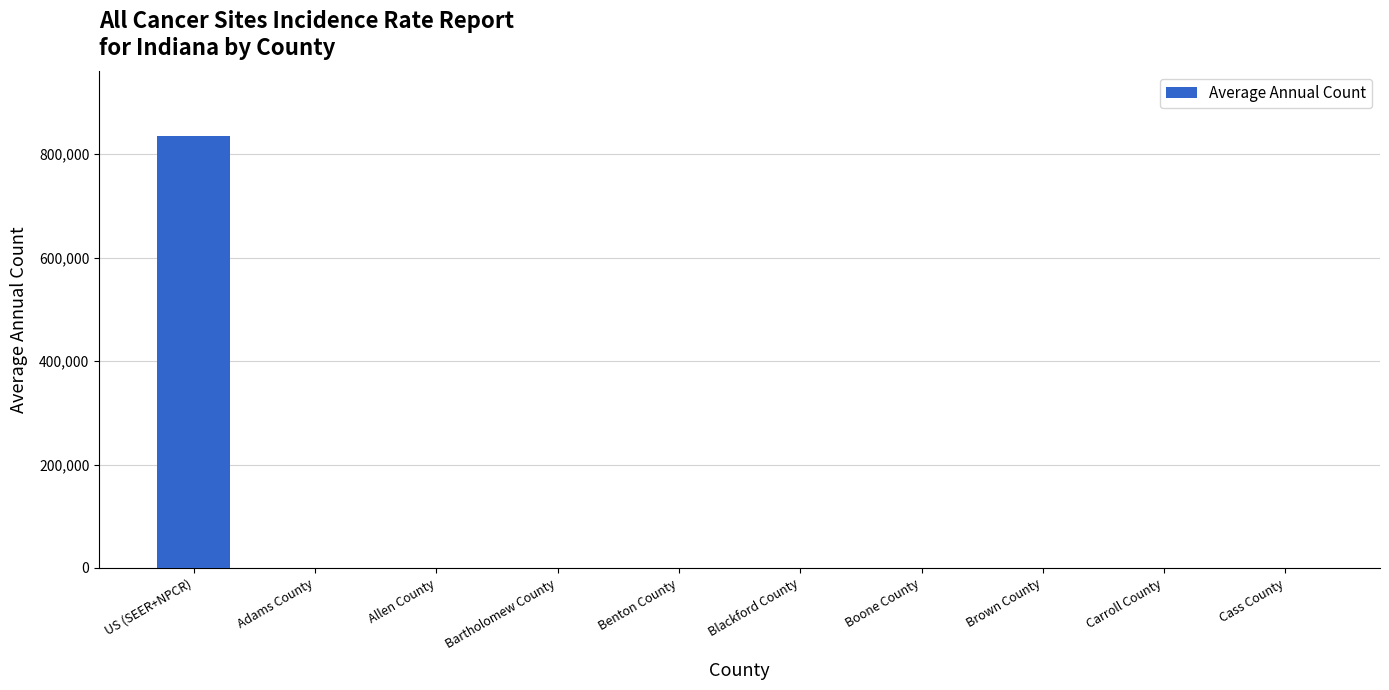

Between US (SEER+NPCR) and Blackford County, which is larger?

US (SEER+NPCR)